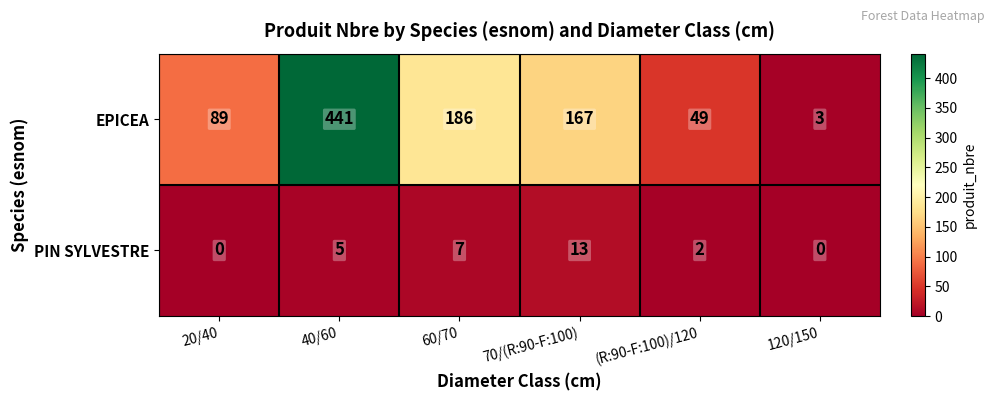

The PIN SYLVESTRE series shows 7 at 120/150. True or false?

False